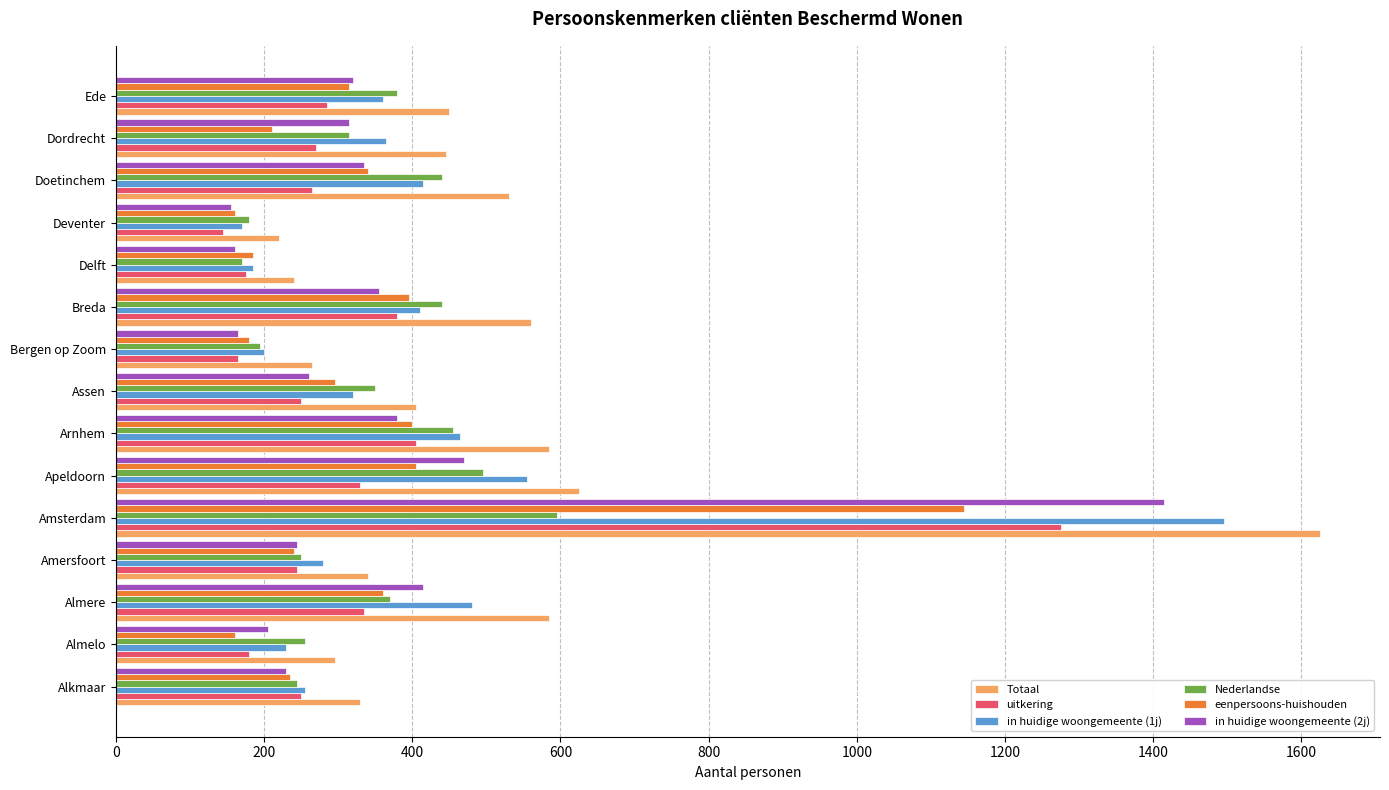

Count the number of data series in this chart.

6